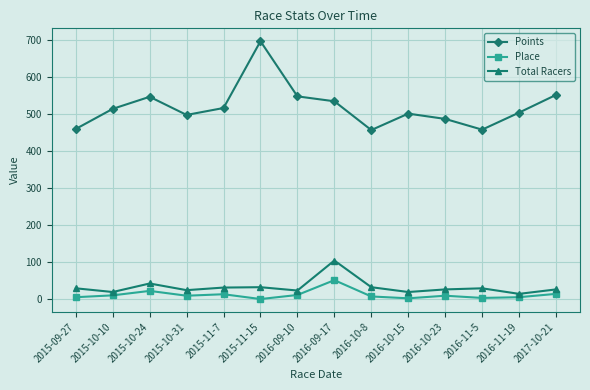

Which series has the largest range (max minus min)?

Points